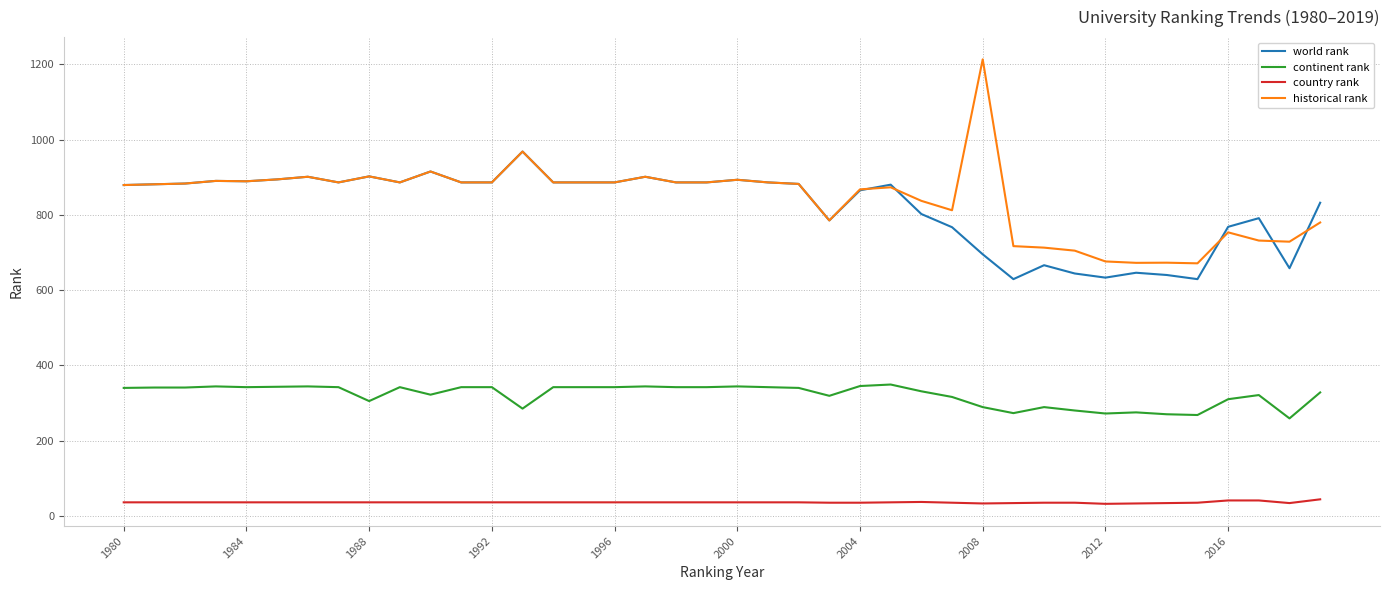

Rank the series by their maximum value, from highest to lowest.

historical rank, world rank, continent rank, country rank